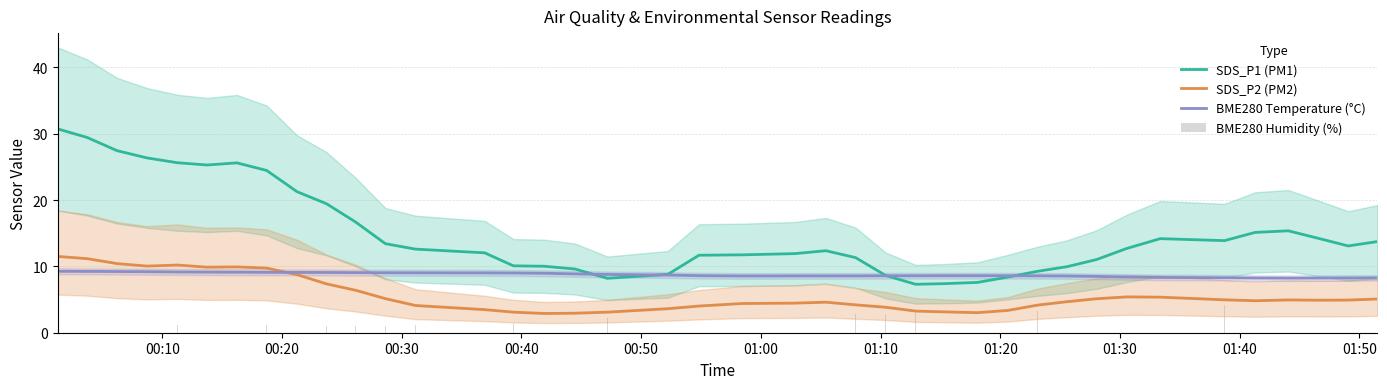

What is the maximum value for BME280 Temperature (°C)?

9.3